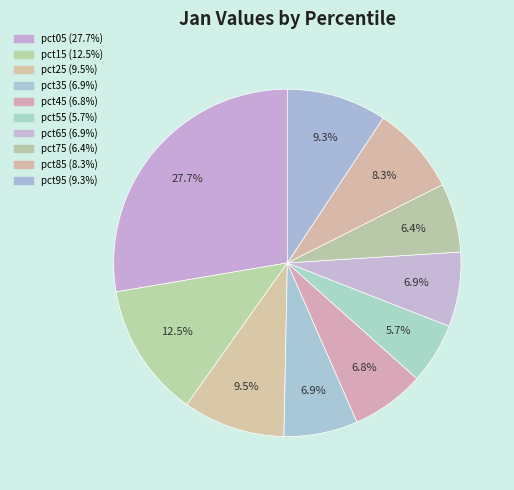

True or false: pct15 accounts for 13% of the total.

True